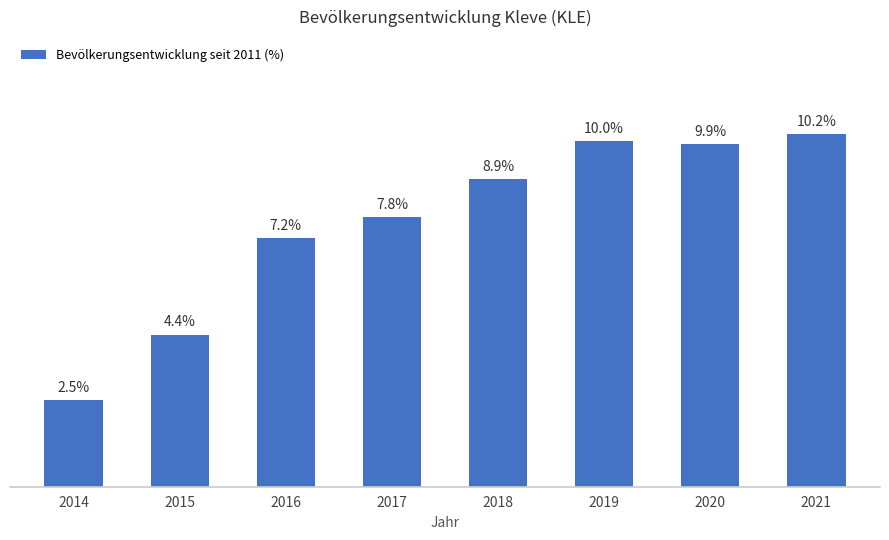

Rank the categories by value from lowest to highest.

2014, 2015, 2016, 2017, 2018, 2020, 2019, 2021